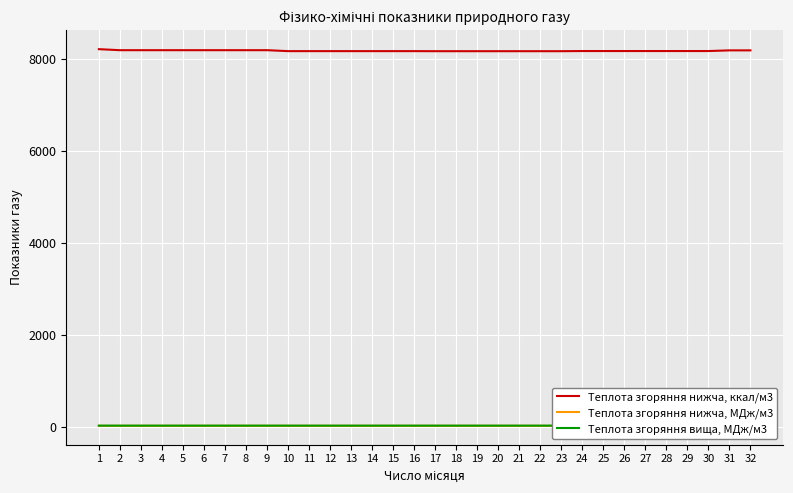

How many data points in Теплота згоряння нижча, ккал/м3 are less than 8179?

14